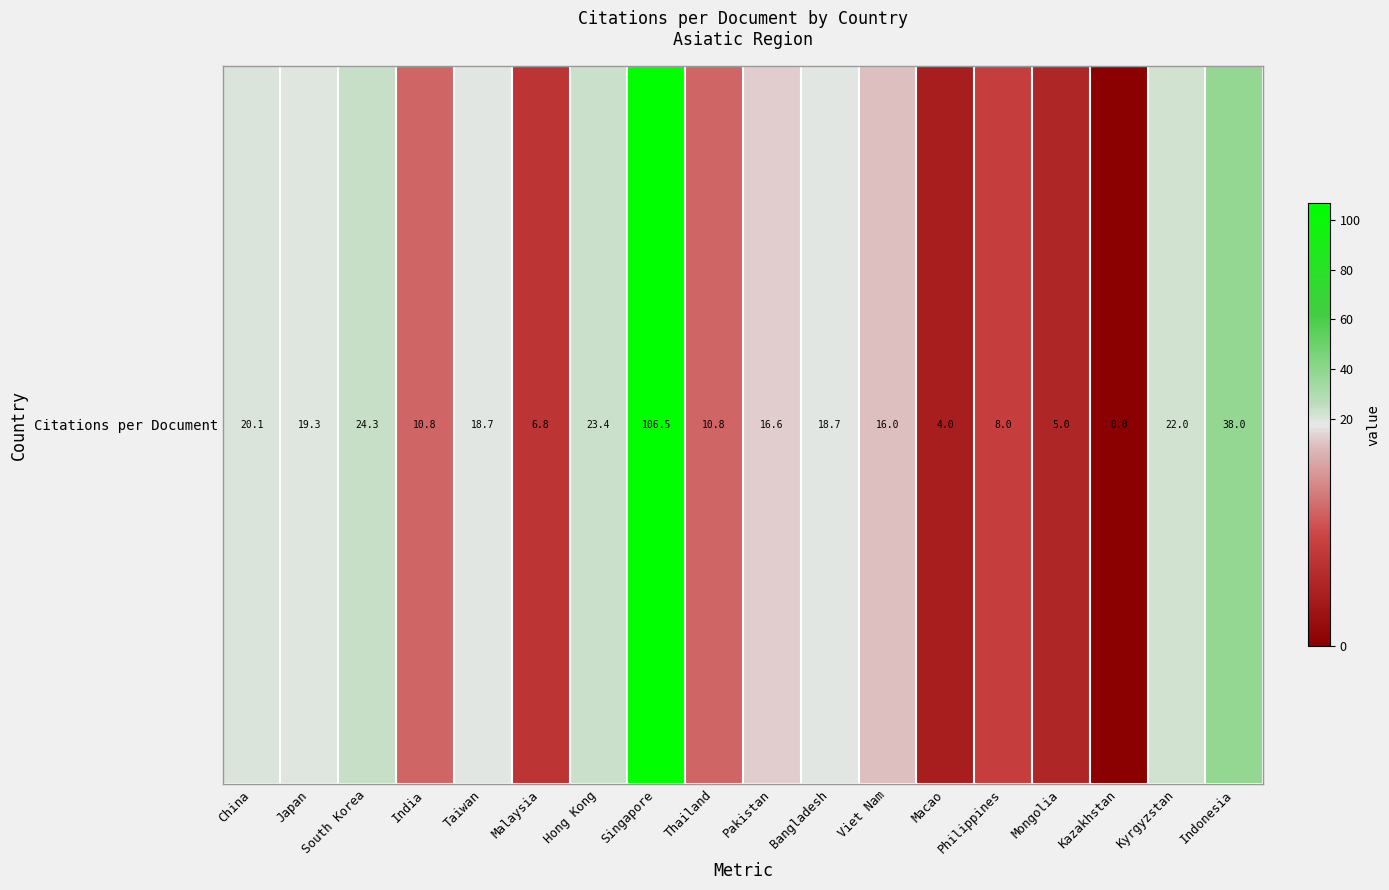

Is it true that the value at Hong Kong is 15.2?

False